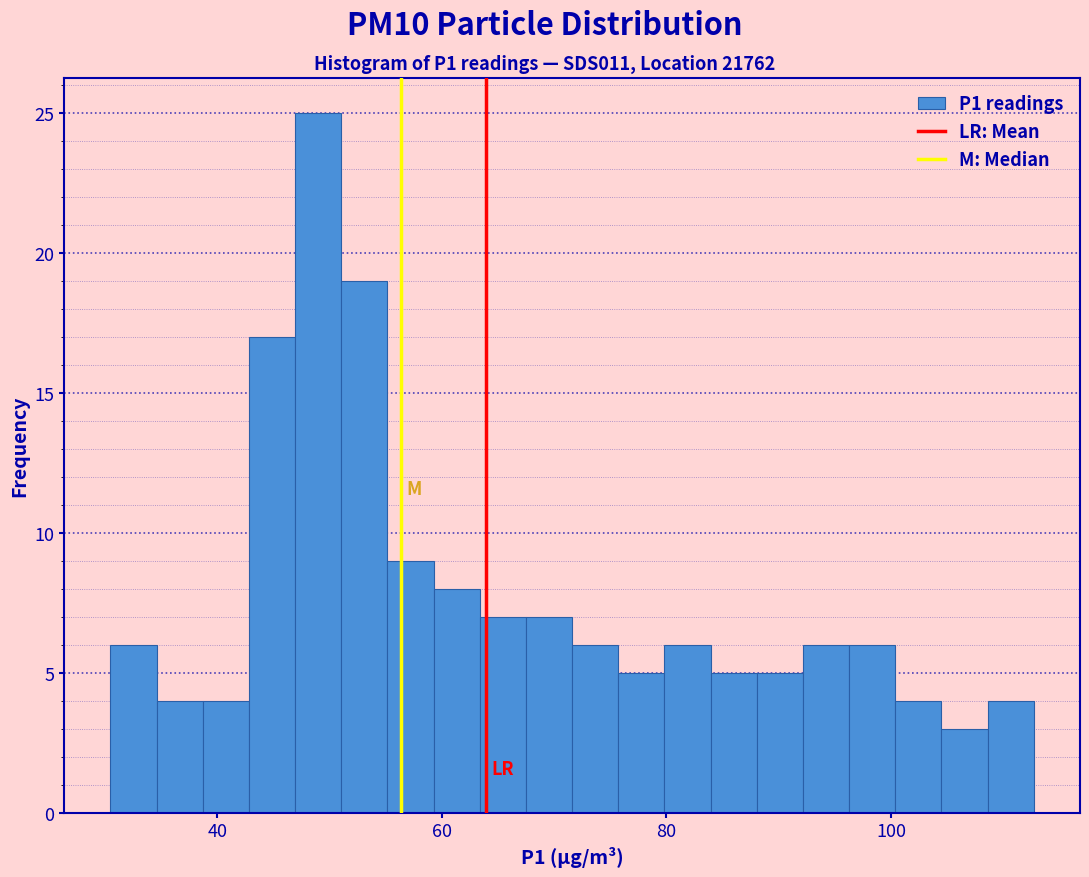

Around what value on the x-axis is the tallest bar? Give the approximate position of its centre, as read against the axis.

48